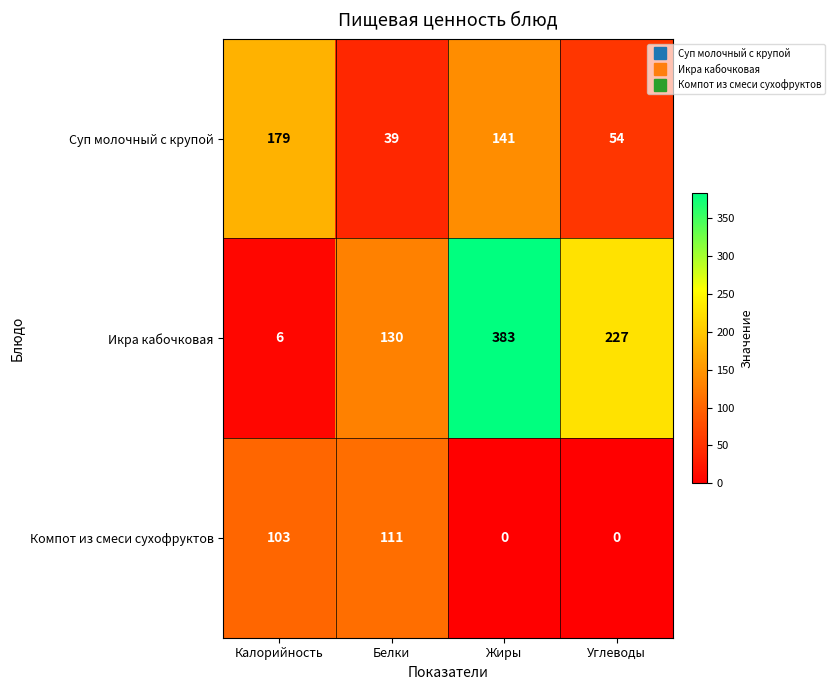

Reading right to left, what are all the values shown in this chart?

Суп молочный с крупой: Углеводы=54	Жиры=141	Белки=39	Калорийность=179
Икра кабочковая: Углеводы=227	Жиры=383	Белки=130	Калорийность=6
Компот из смеси сухофруктов: Углеводы=0	Жиры=0	Белки=111	Калорийность=103